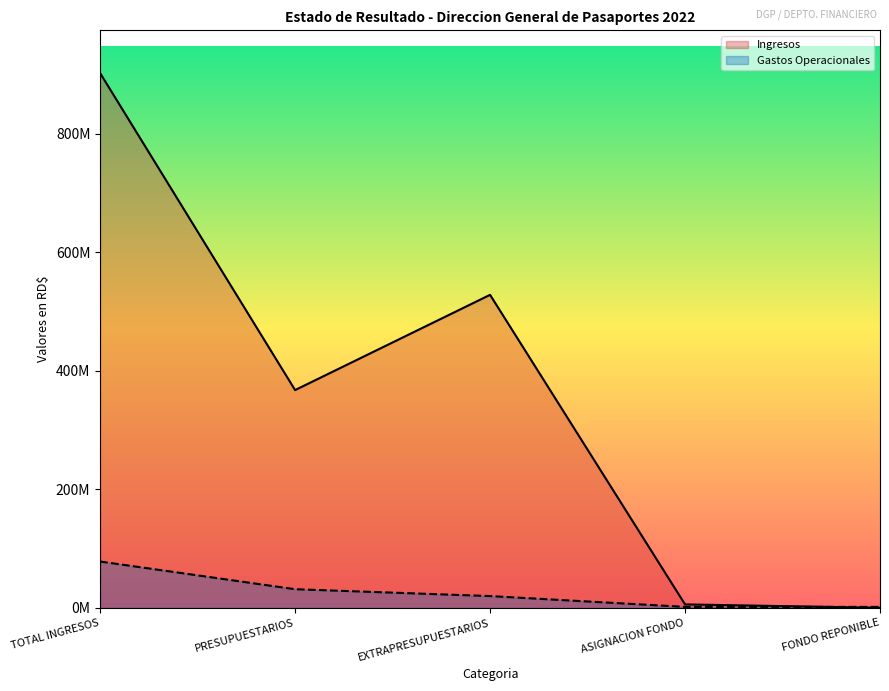

The value of Gastos Operacionales at EXTRAPRESUPUESTARIOS is 20120586.2. True or false?

True